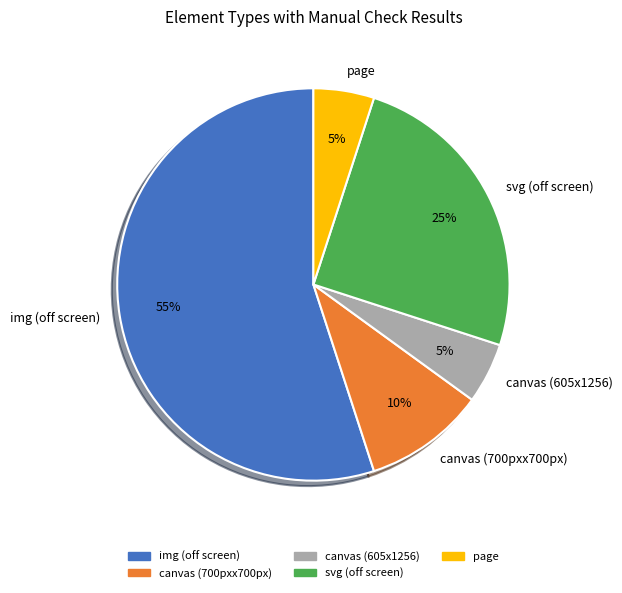

What is the ratio of the value at svg (off screen) to the value at canvas (605x1256)?

5.0